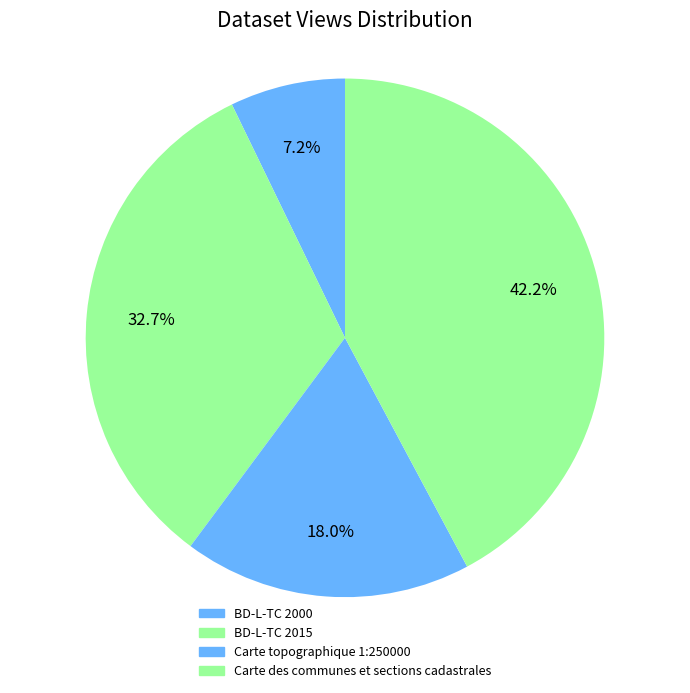

How many segments does this pie chart have?

4